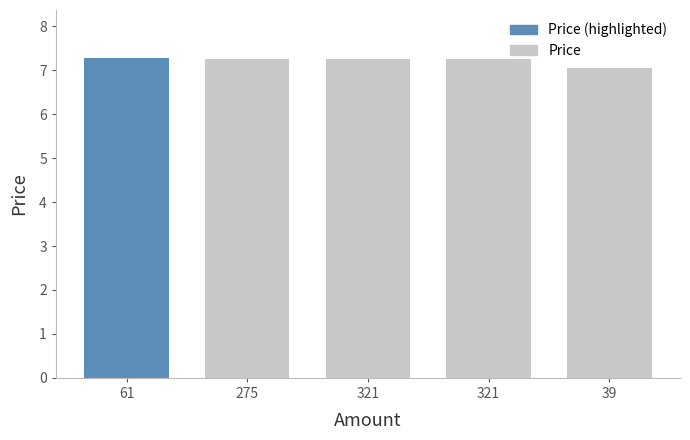

What is the label of the 5th bar from the right?

61